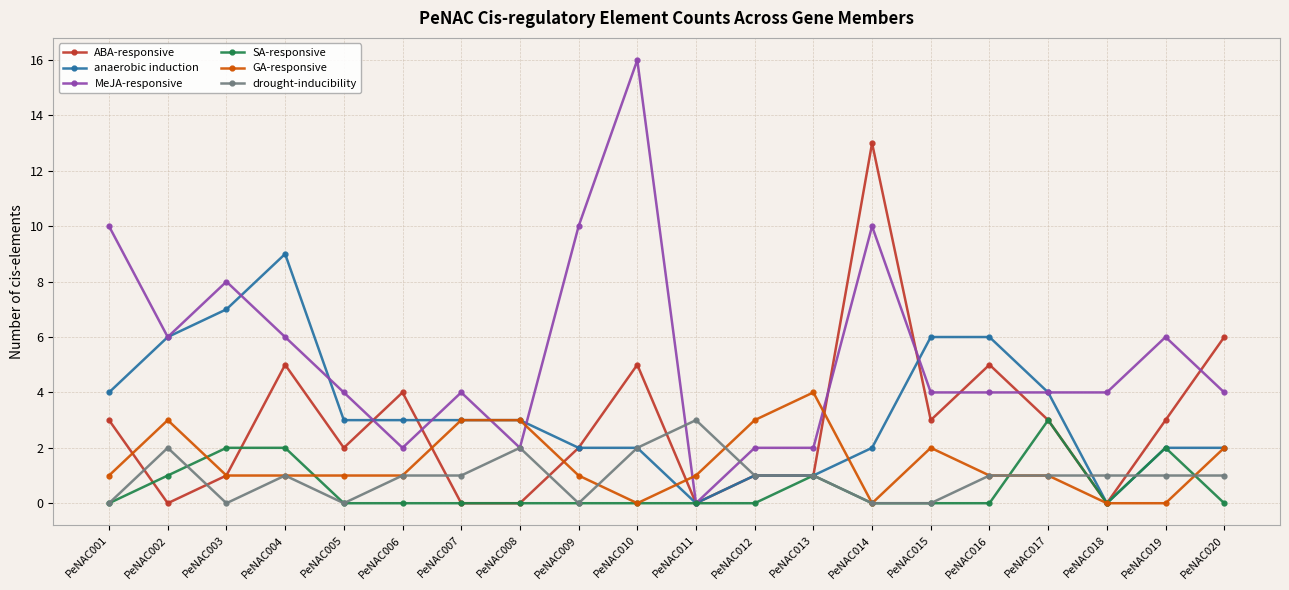

What is the difference between the maximum and minimum values in the anaerobic induction series?

9